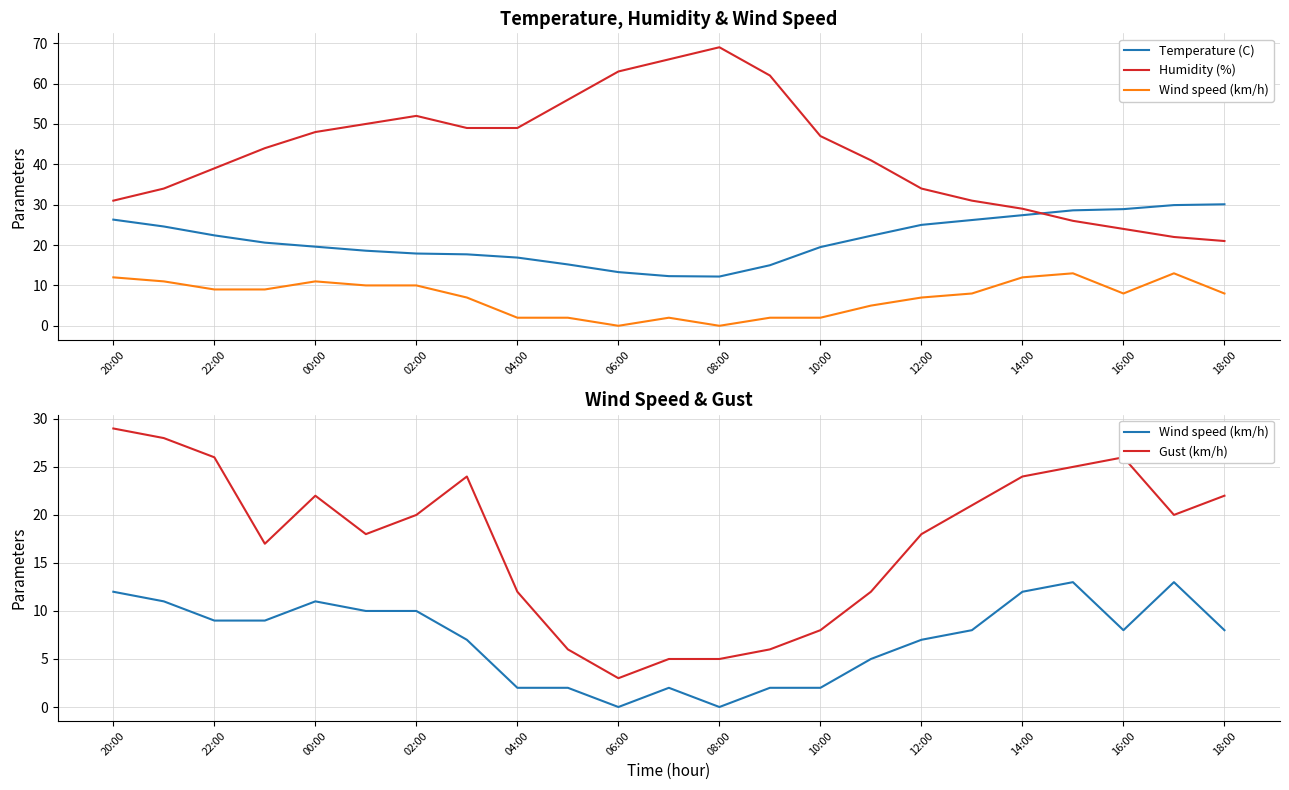

What is the maximum value for Gust (km/h)?

29.0